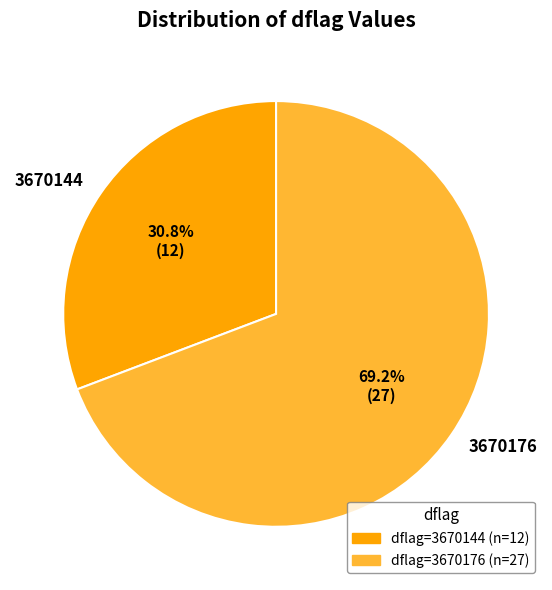

What is the ratio of the value at 3670144 to the value at 3670176?

0.4